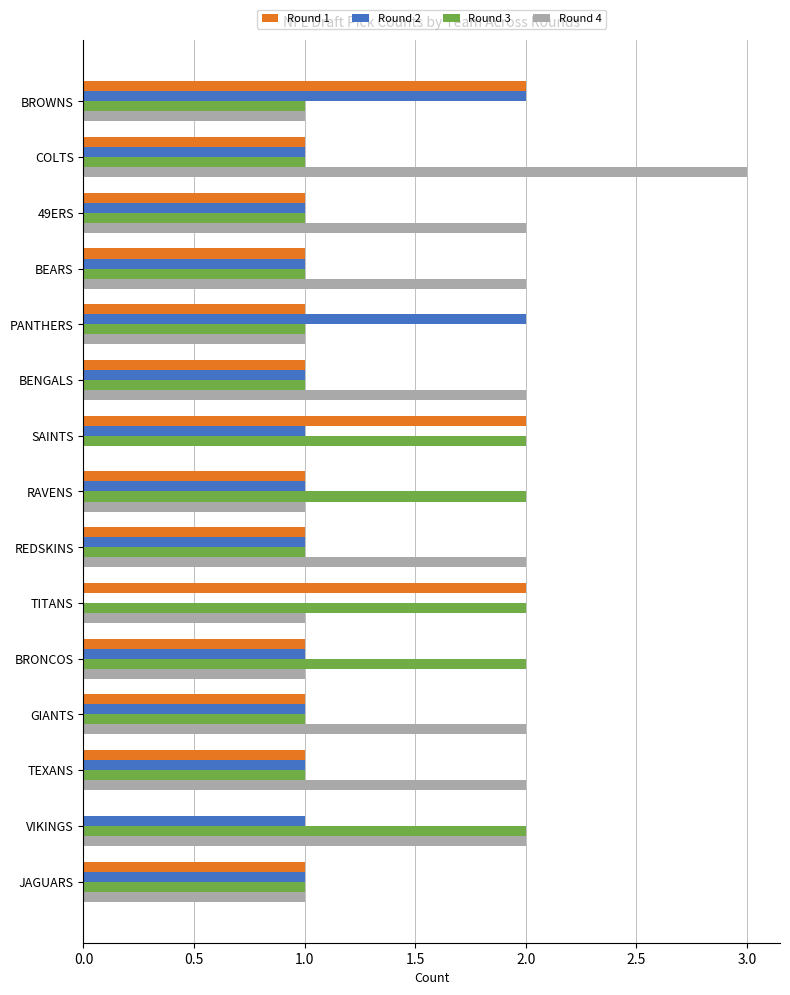

Which label corresponds to the largest value in the chart?

COLTS